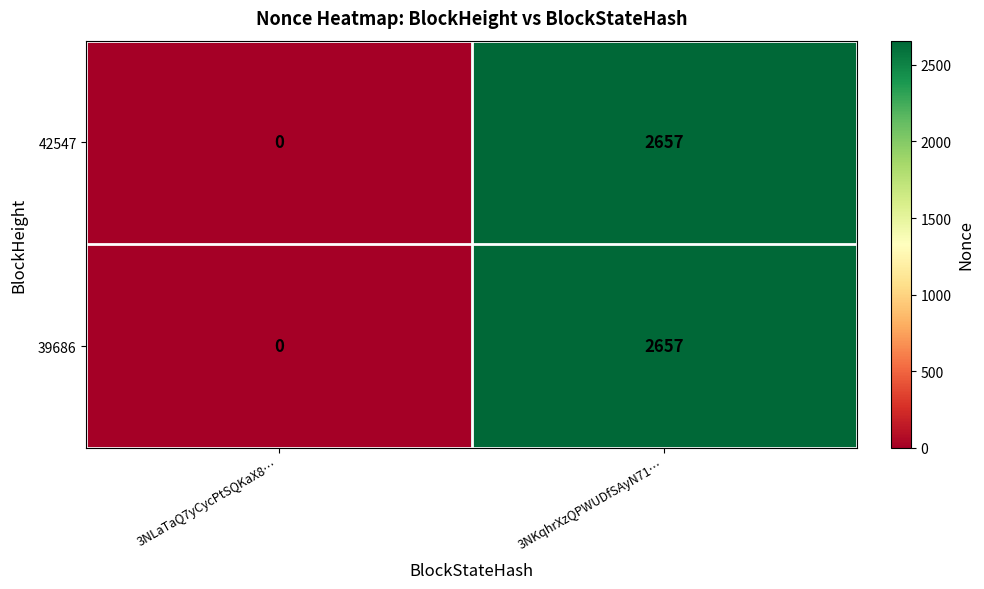

Which label corresponds to the smallest value in the chart?

3NLaTaQ7yCycPtSQKaX8…